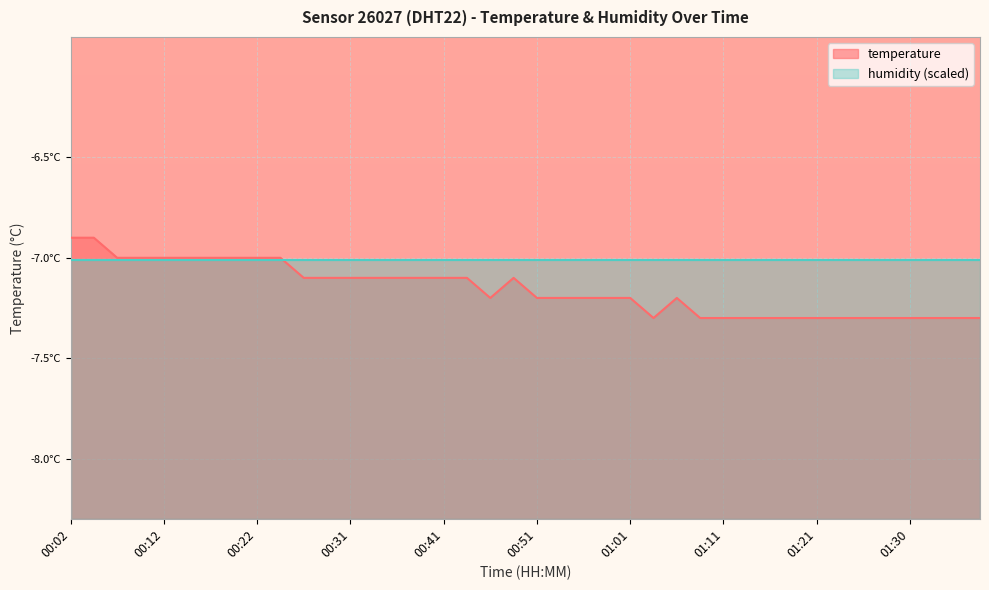

At which label does the data first exceed -7?

00:02